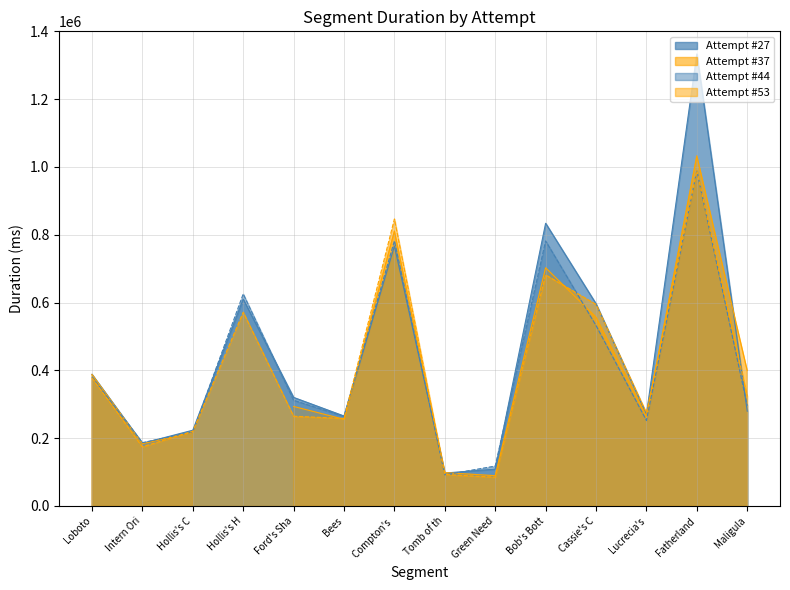

Is the value of Attempt #27 at Hollis's C greater than the value of Attempt #44 at Bob's Bott?

No